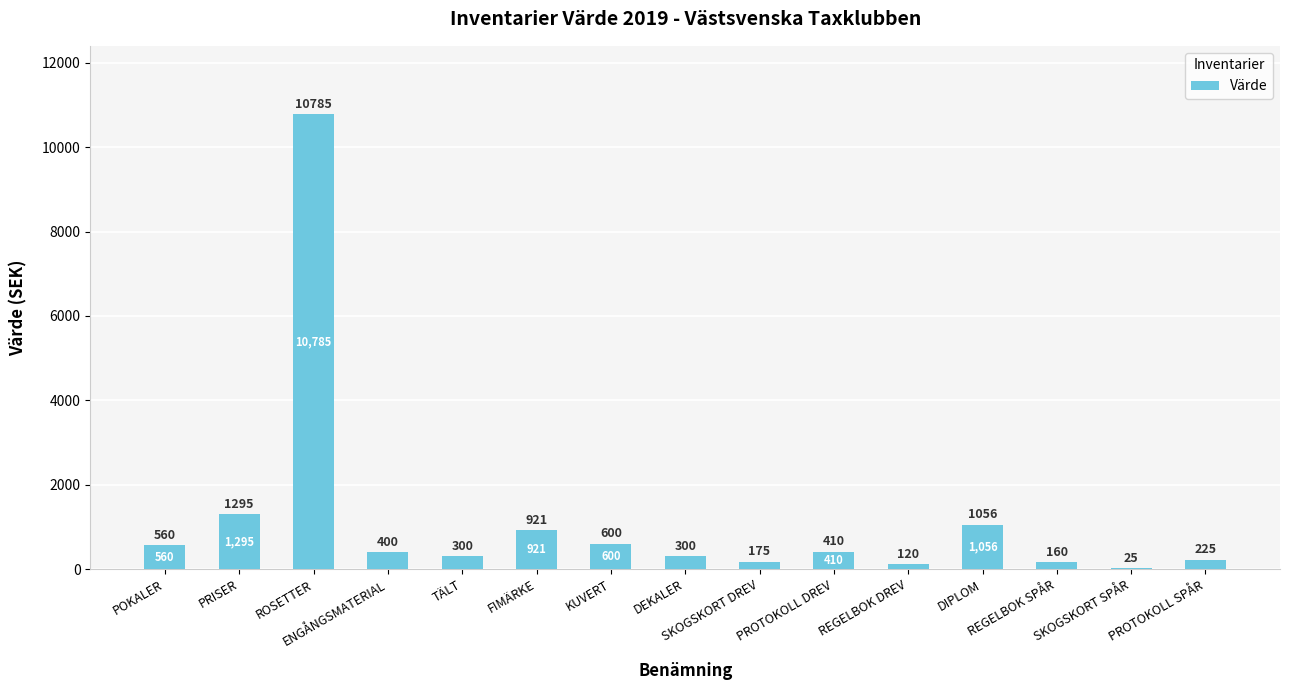

What is the greatest value displayed?

10785